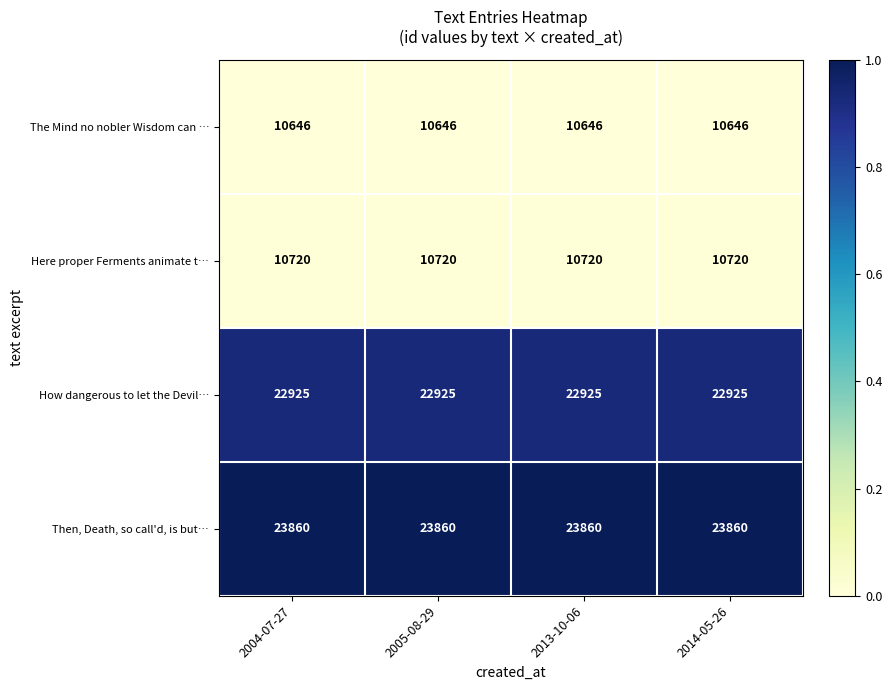

Count the number of data series in this chart.

4